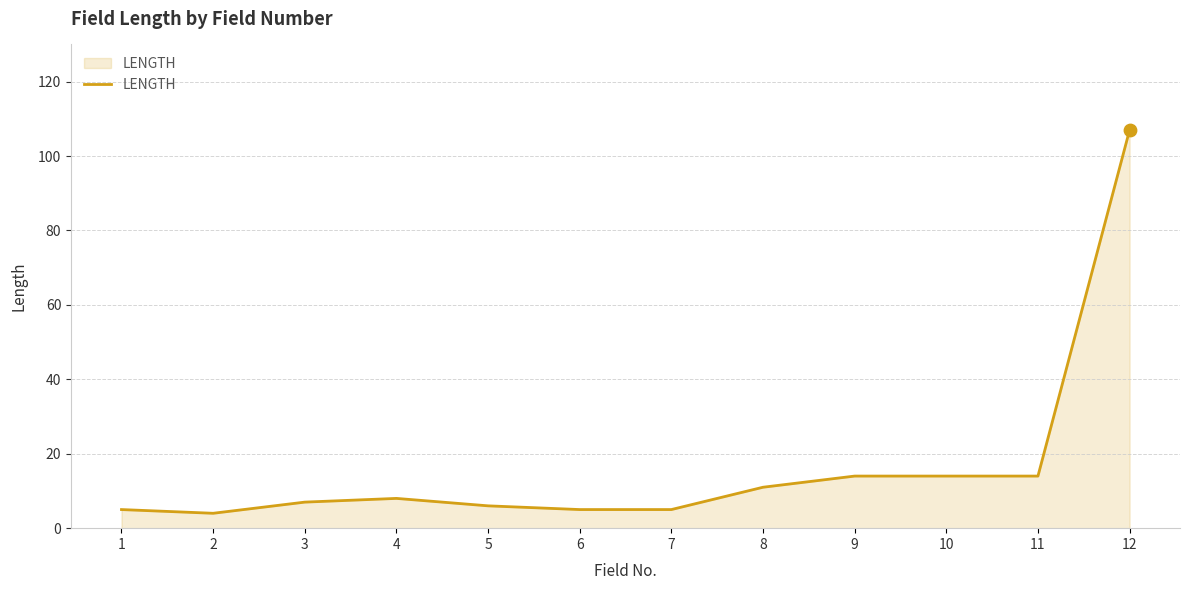

What is the change in value from 5 to 7?

-1